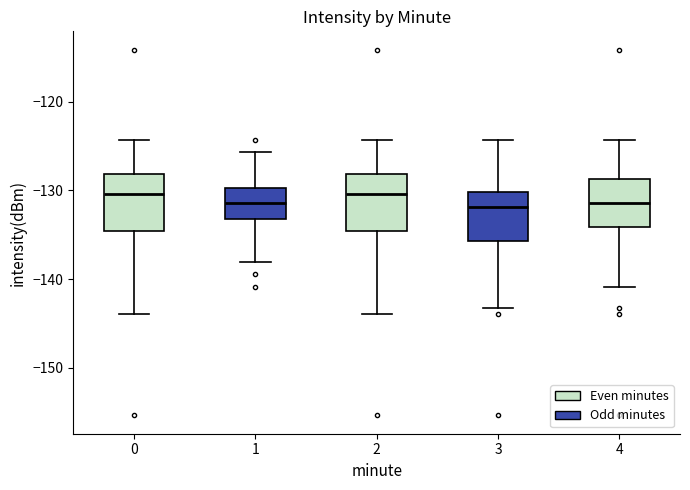

Reading left to right, read every box against the y-axis: the position of its median line, the range the box covers, and the ends of its whiskers. The values are not printed on the chart, so give them approximately, as read against the axis.

0: median -130, box -135 to -128, whiskers -144 to -124
1: median -131, box -133 to -130, whiskers -138 to -126
2: median -130, box -135 to -128, whiskers -144 to -124
3: median -132, box -136 to -130, whiskers -143 to -124
4: median -131, box -134 to -129, whiskers -141 to -124